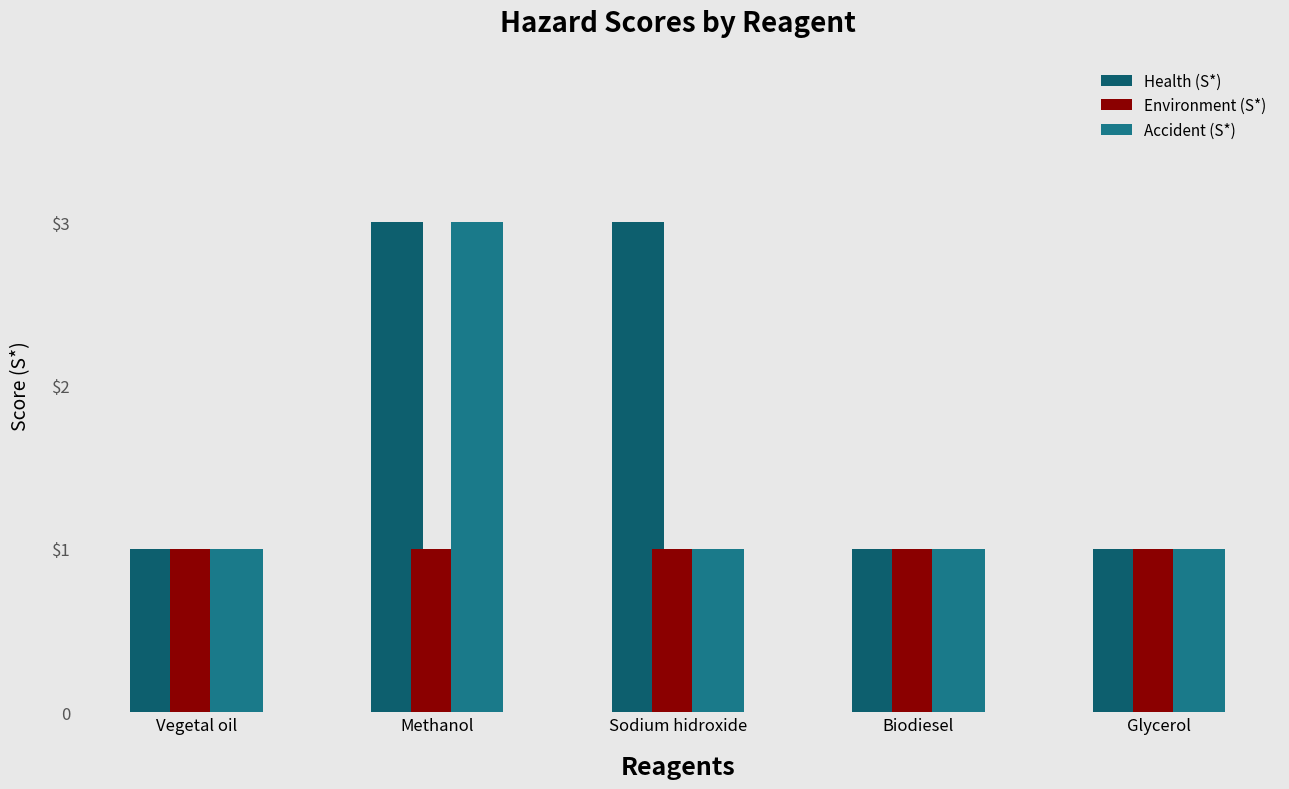

What is the average value of the Environment (S*) series?

1